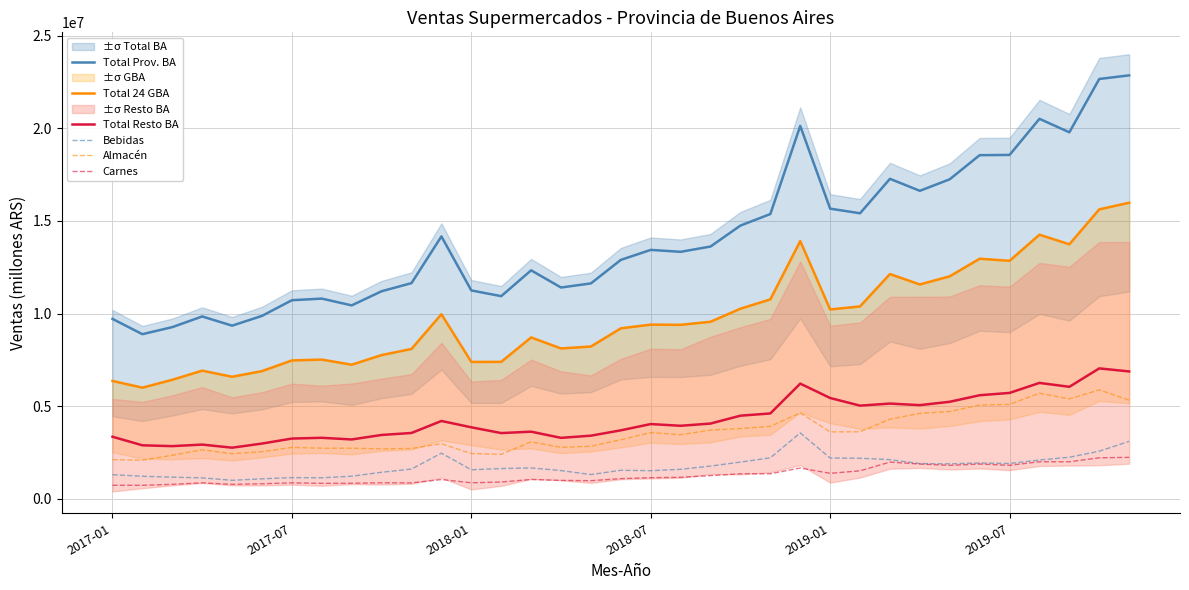

What is the highest value of the Almacén series?

5879324.4